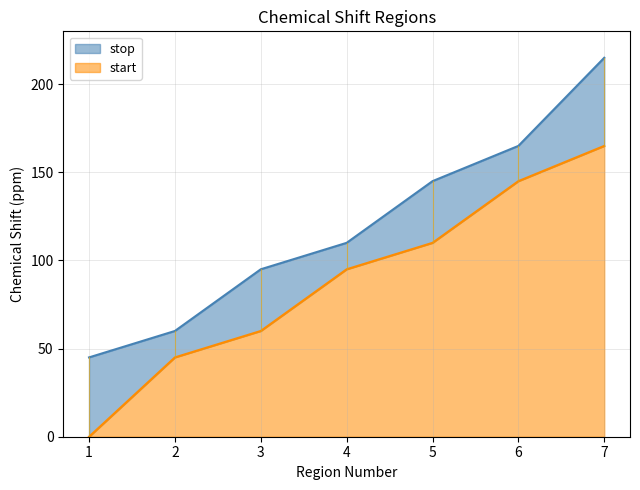

True or false: start has a value of 165 at 7.

True